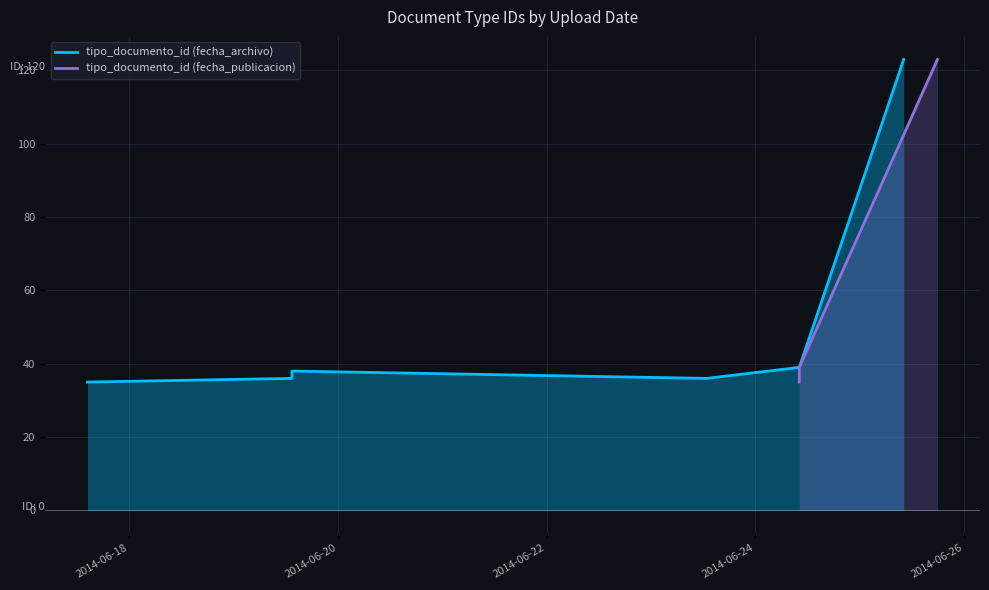

What are all the series names shown in the legend?

tipo_documento_id (fecha_archivo), tipo_documento_id (fecha_publicacion)